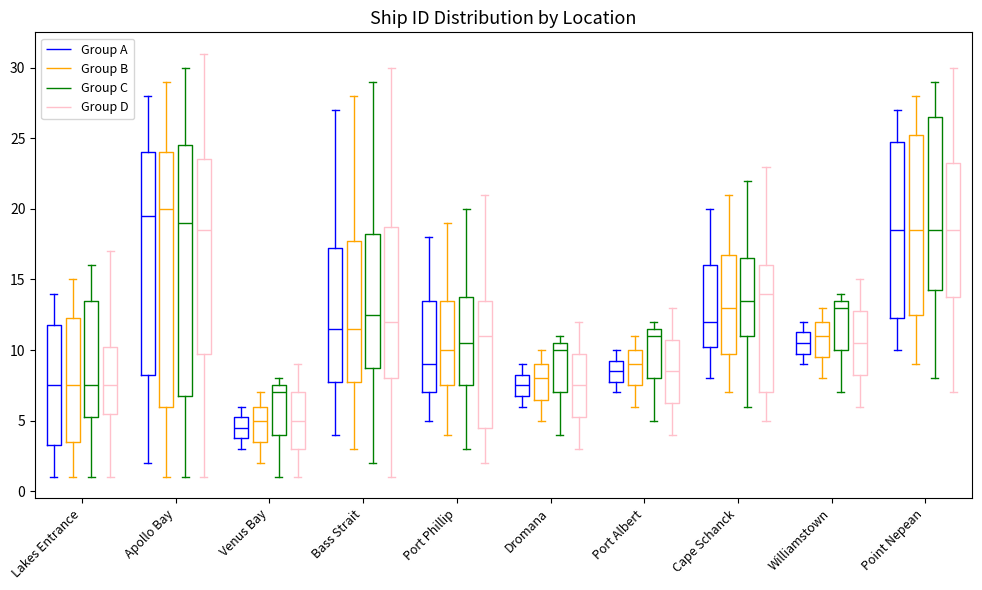

Which box has the lowest median line?

Venus Bay (Group A)